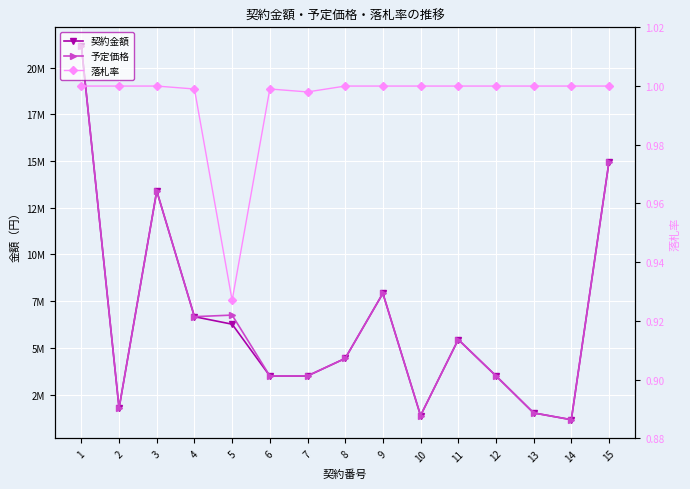

How many data points in 契約金額 are above 4435200?

7